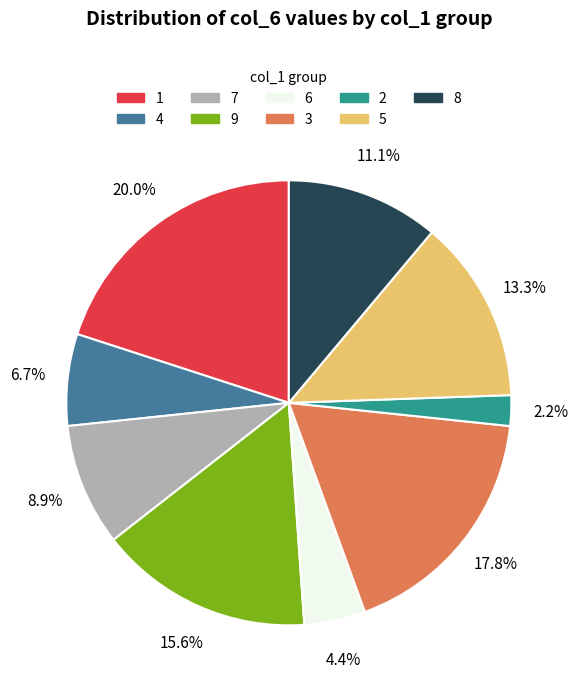

How many segments does this pie chart have?

9